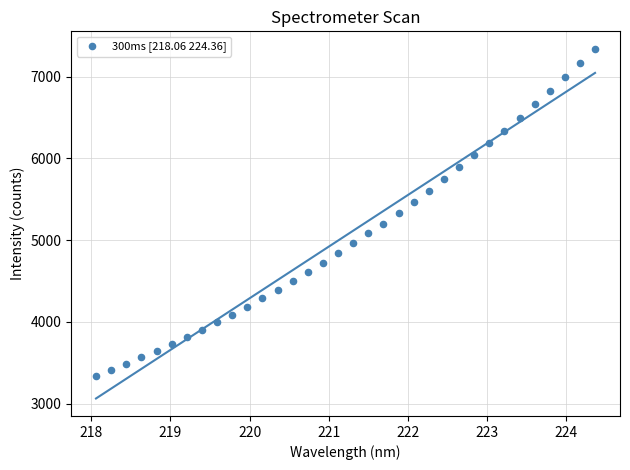

What is the range of Y values (max minus min)?

3999.9